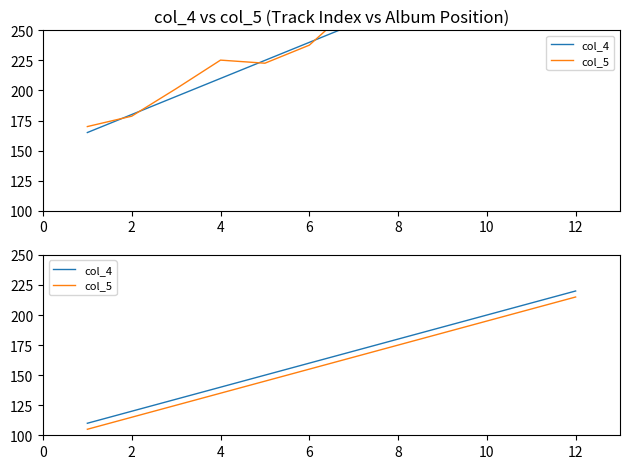

What is the highest value of the col_5 series?

215